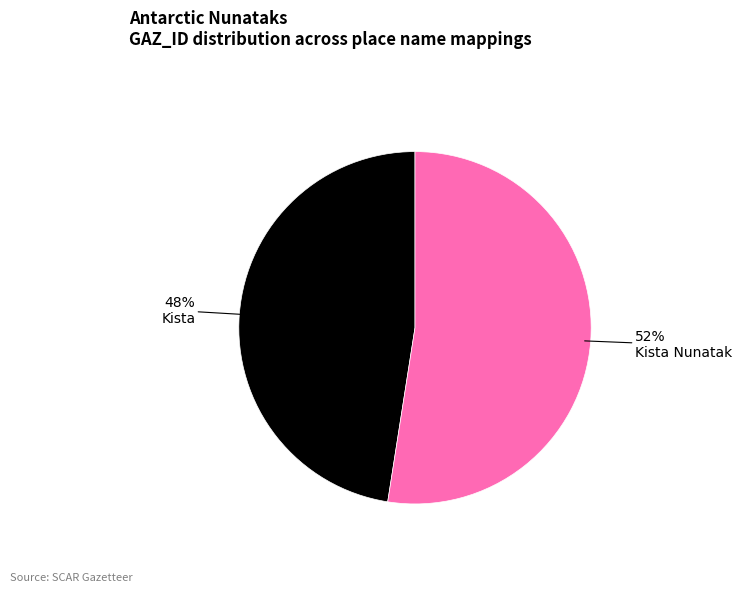

Is there any slice that represents more than half of the pie?

Yes